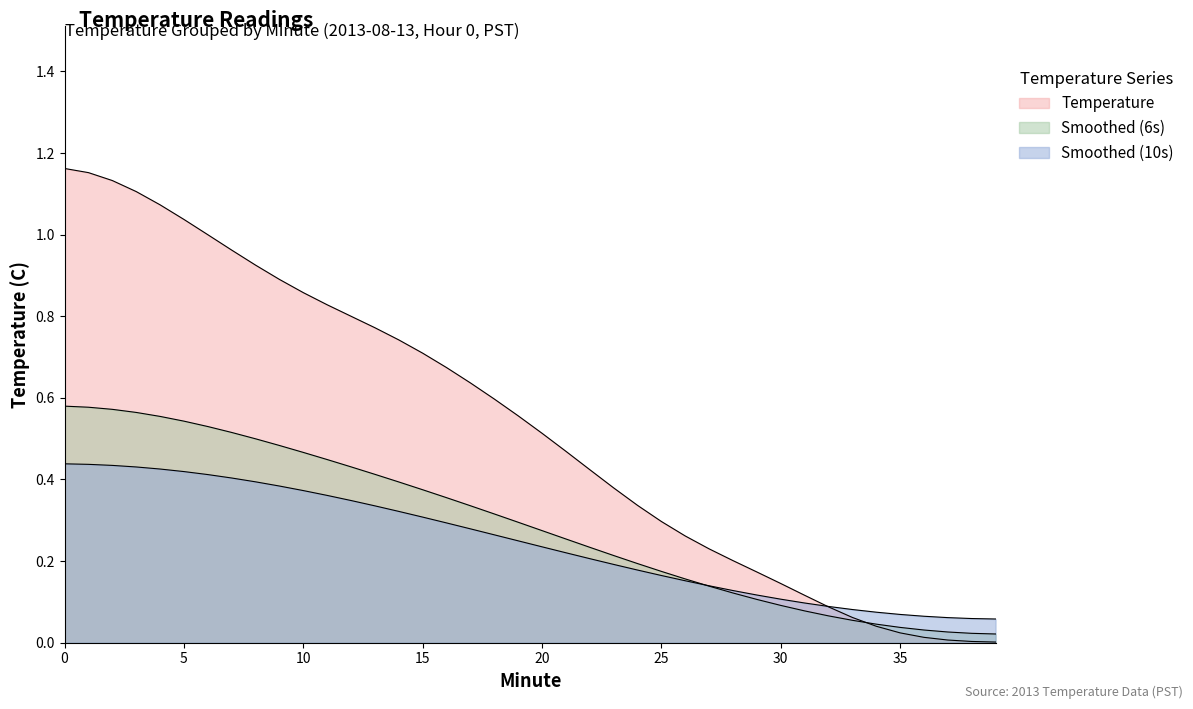

Does the chart display data point markers on the line(s)?

No